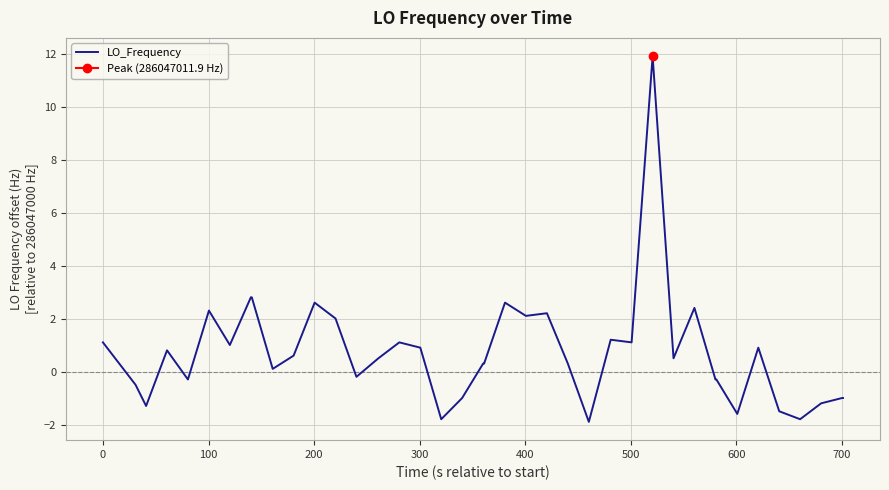

True or false: there are more than 2 points higher than both neighbors.

True